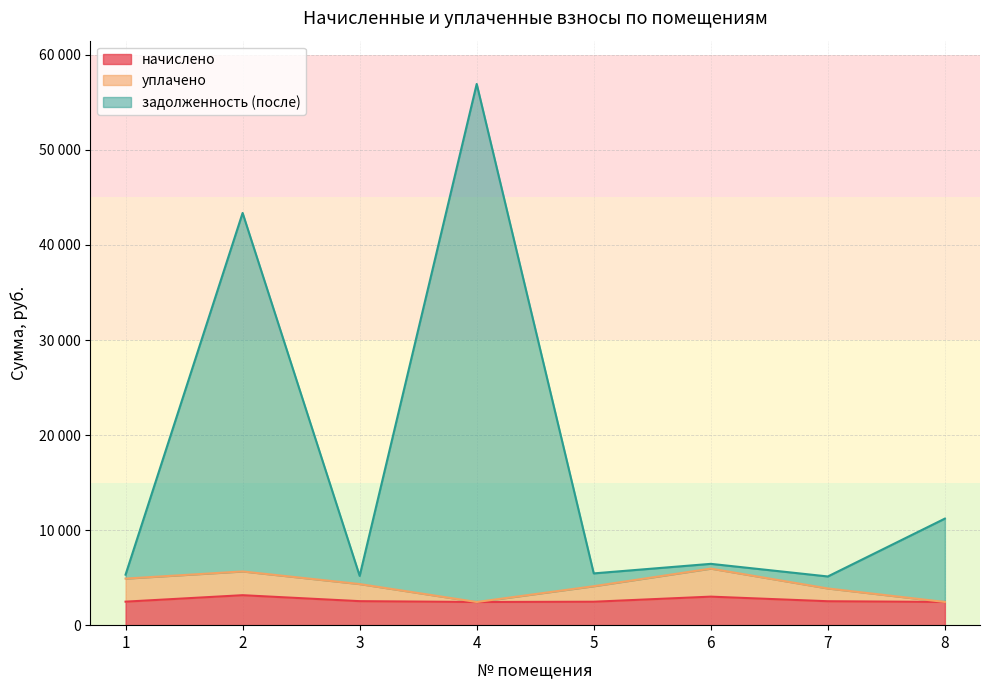

Which series has the largest total across all categories?

задолженность (после)